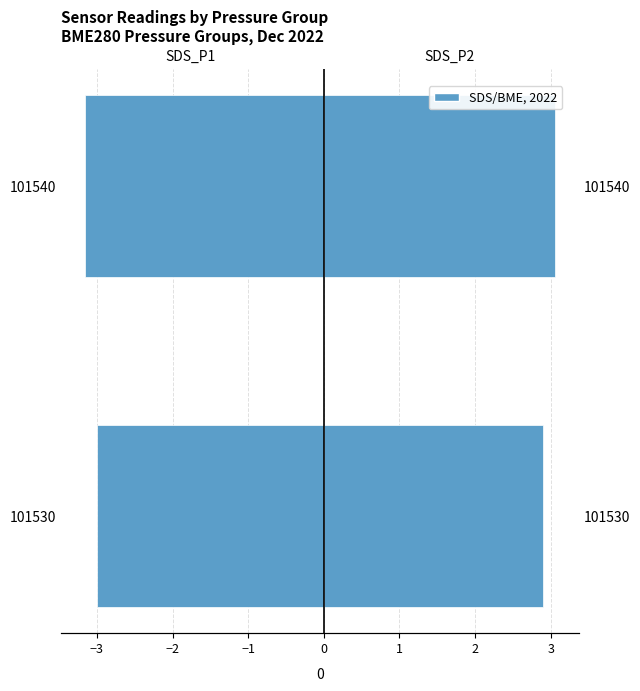

What is the minimum value for SDS_P1?

-3.2